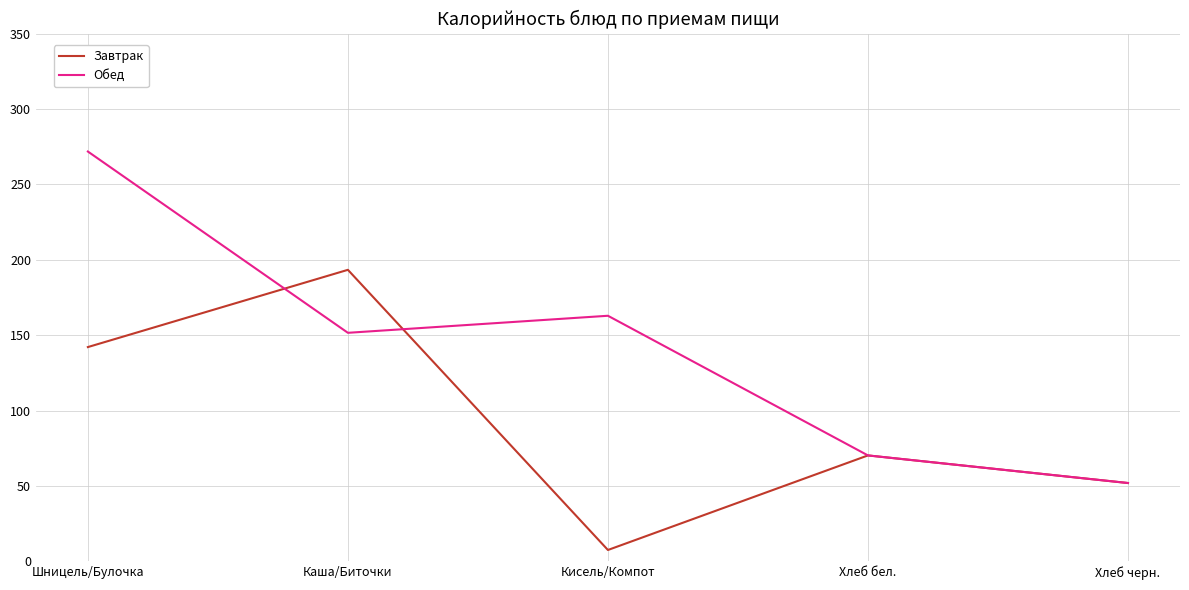

Rank the categories by Завтрак value from lowest to highest.

Кисель/Компот, Хлеб черн., Хлеб бел., Шницель/Булочка, Каша/Биточки